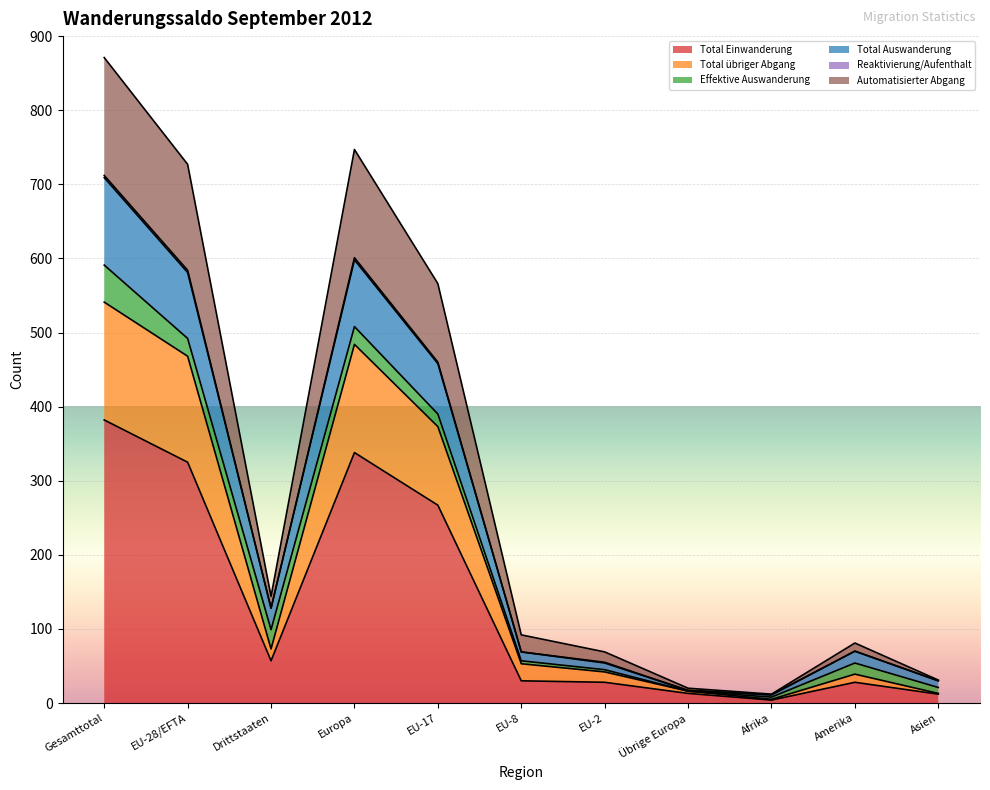

Which label corresponds to the largest value in the chart?

Gesamttotal